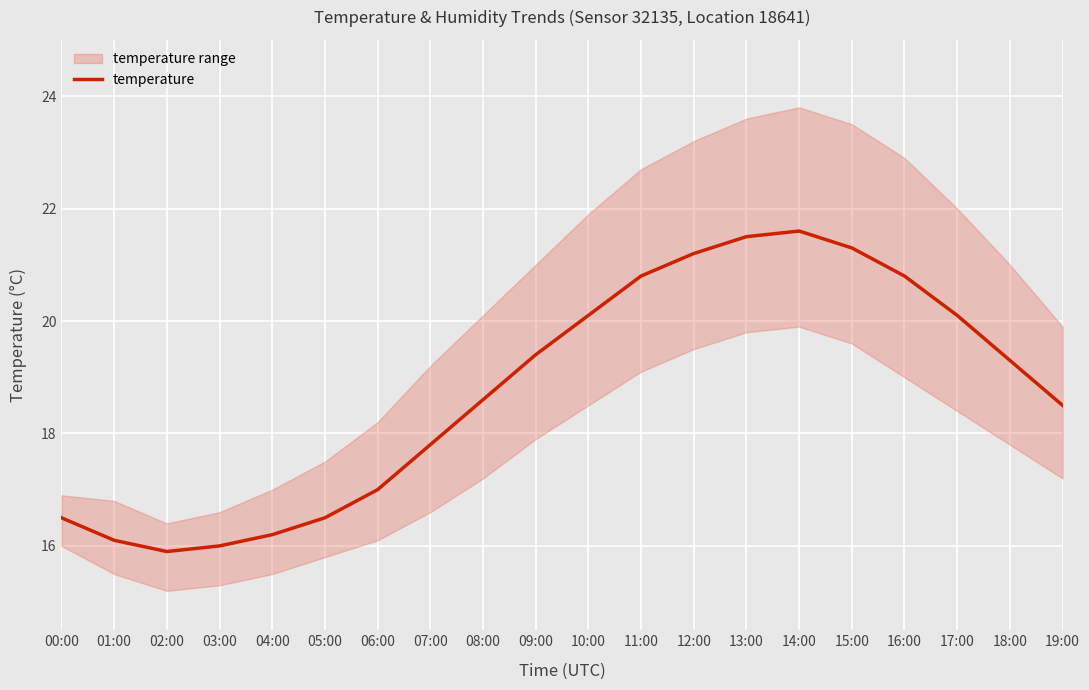

Rank the categories by value from highest to lowest.

14:00, 13:00, 15:00, 12:00, 11:00, 16:00, 10:00, 17:00, 09:00, 18:00, 08:00, 19:00, 07:00, 06:00, 00:00, 05:00, 04:00, 01:00, 03:00, 02:00